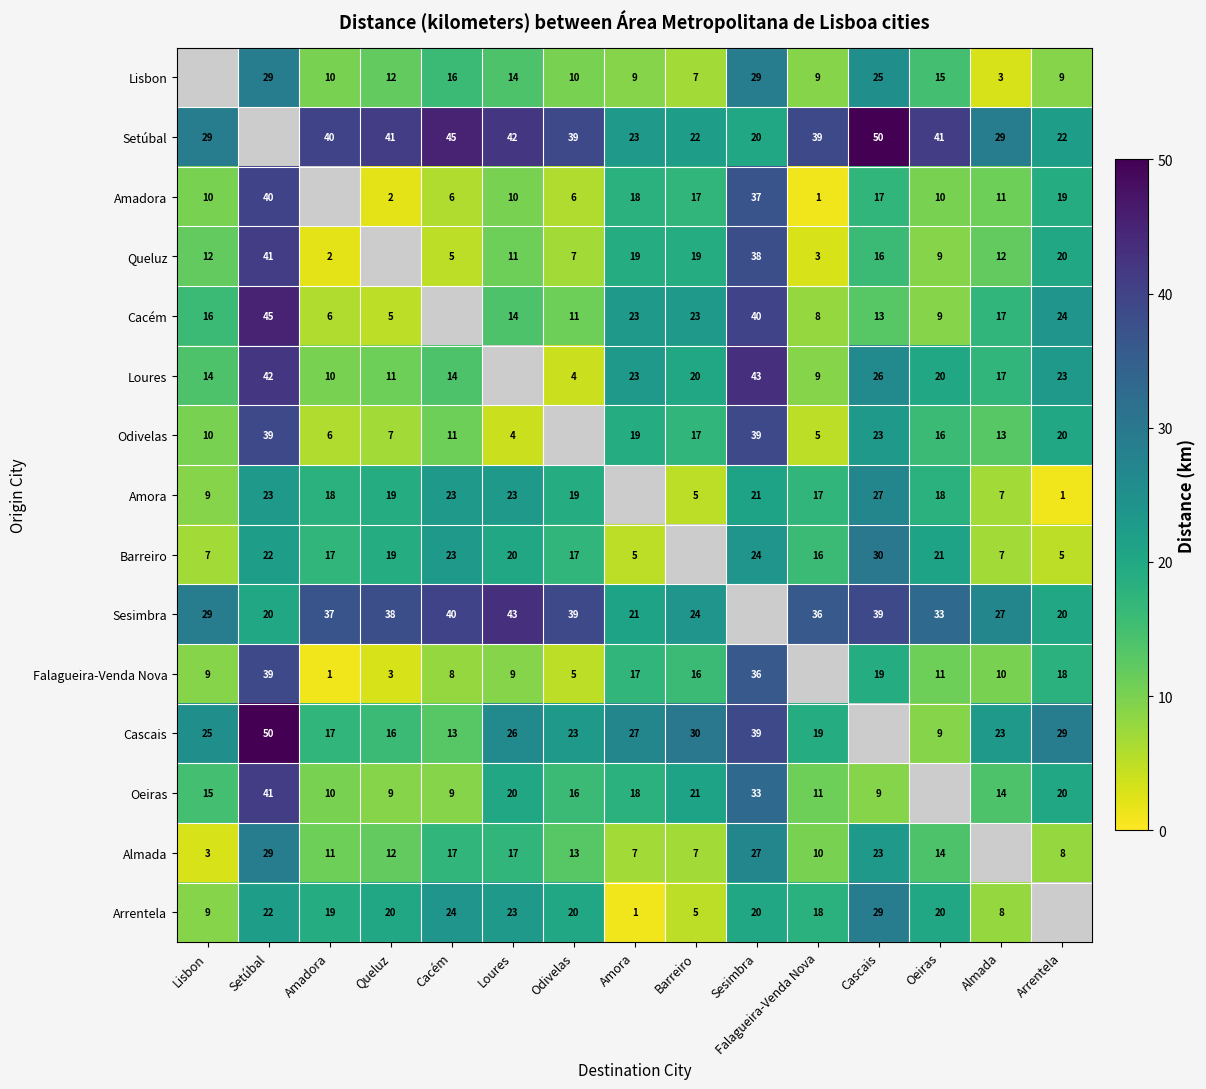

True or false: Sesimbra has a value of 39 at Cascais.

True